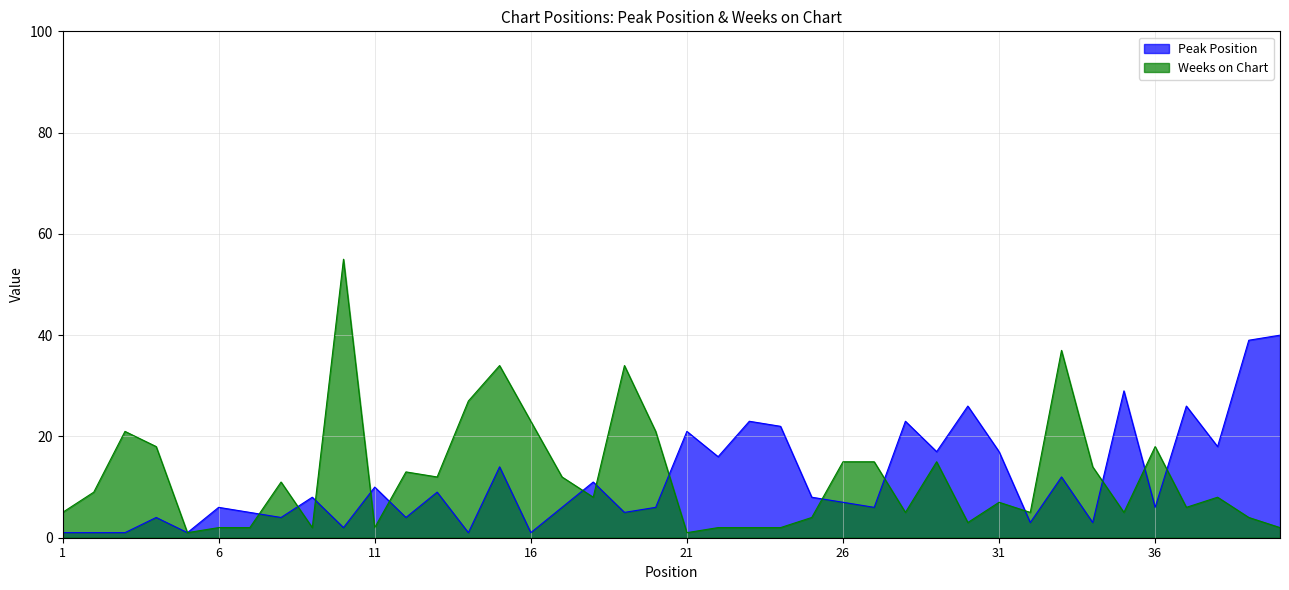

At 30, list the series in order from smallest to largest.

Weeks on Chart, Peak Position